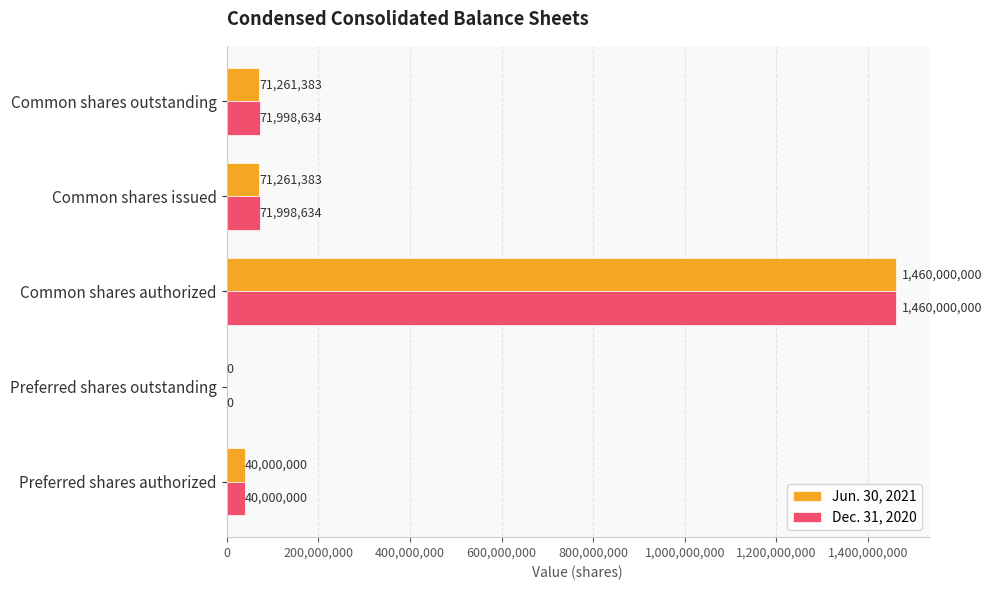

At which category is the sum across all series the highest?

Common shares authorized